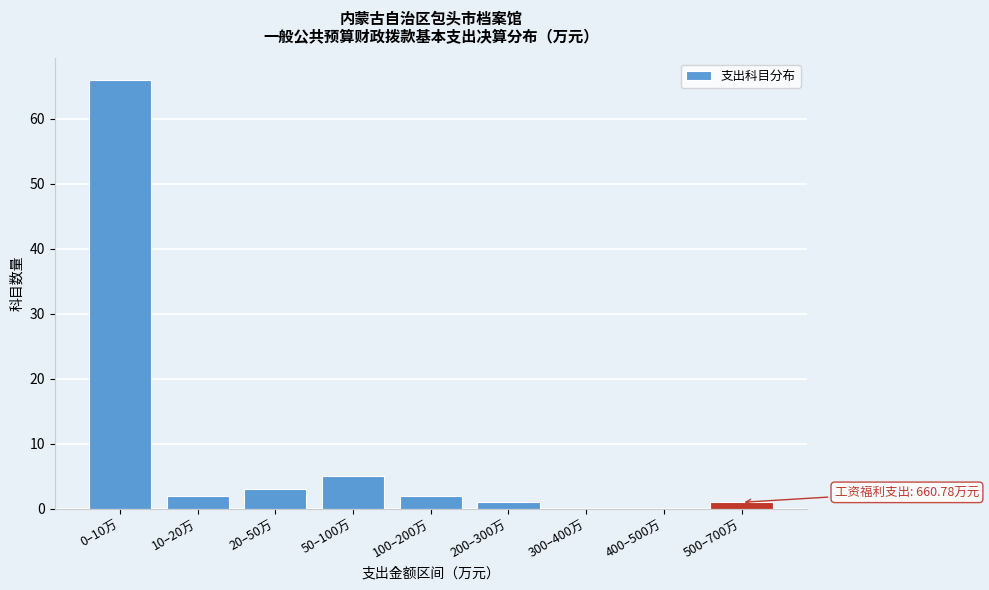

Reading left to right, transcribe all the data shown in this chart.

0–10万=66	10–20万=2	20–50万=3	50–100万=5	100–200万=2	200–300万=1	300–400万=0	400–500万=0	500–700万=1